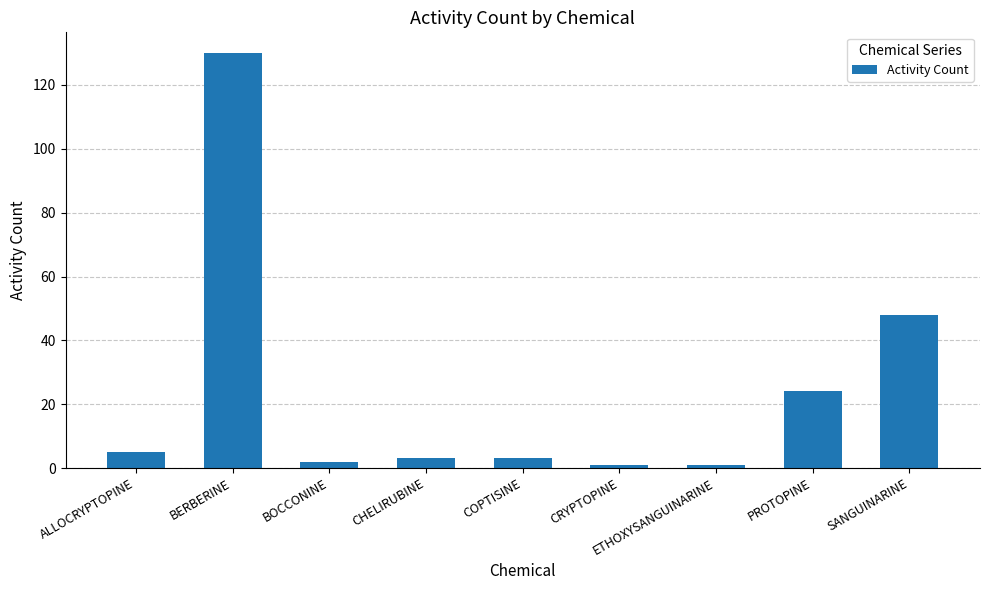

What is the greatest value displayed?

130